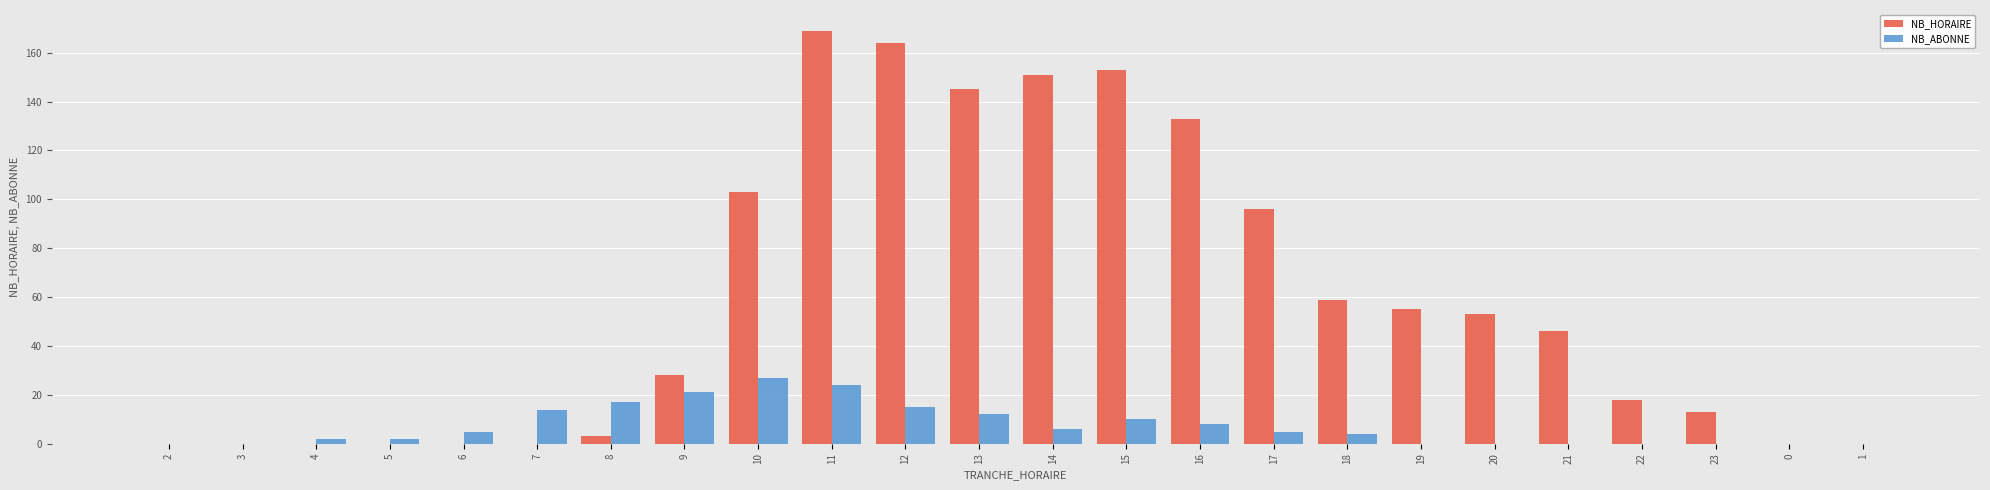

Which label corresponds to the largest value in the chart?

11